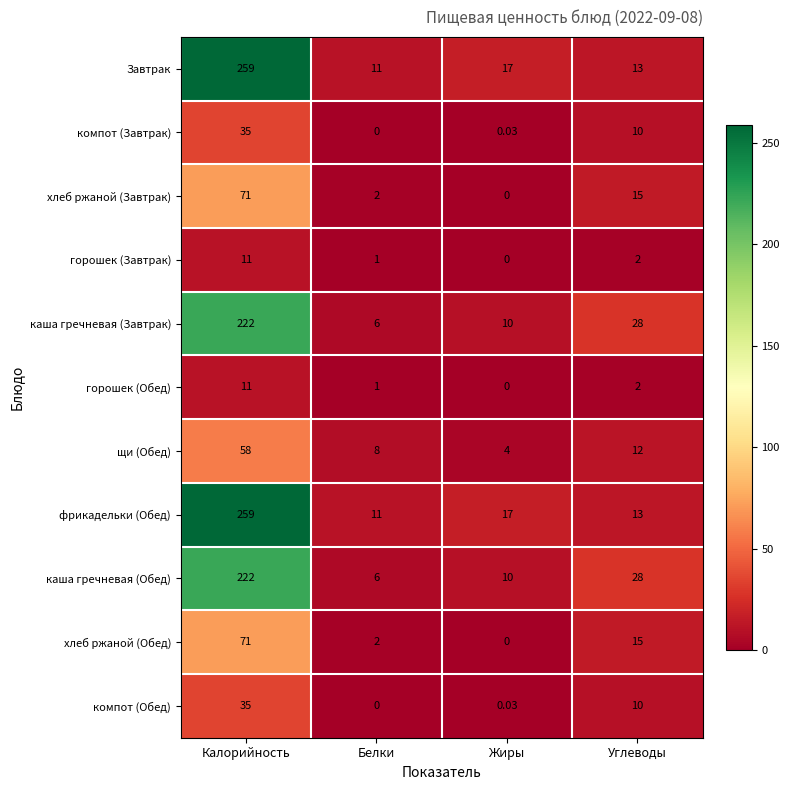

Where does the Завтрак series first go above 17?

Калорийность